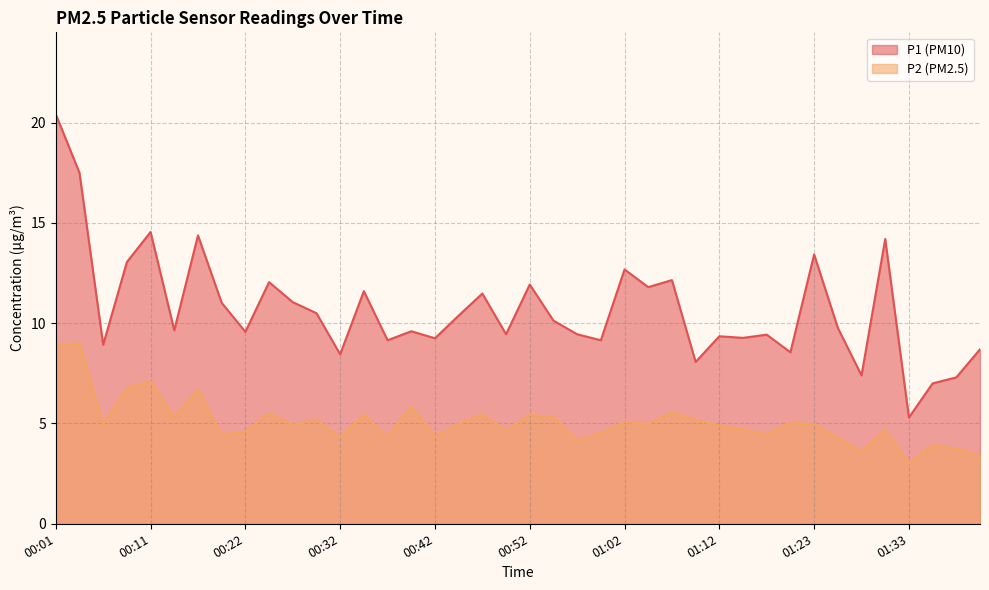

True or false: P2 and P1 intersect in this chart.

False